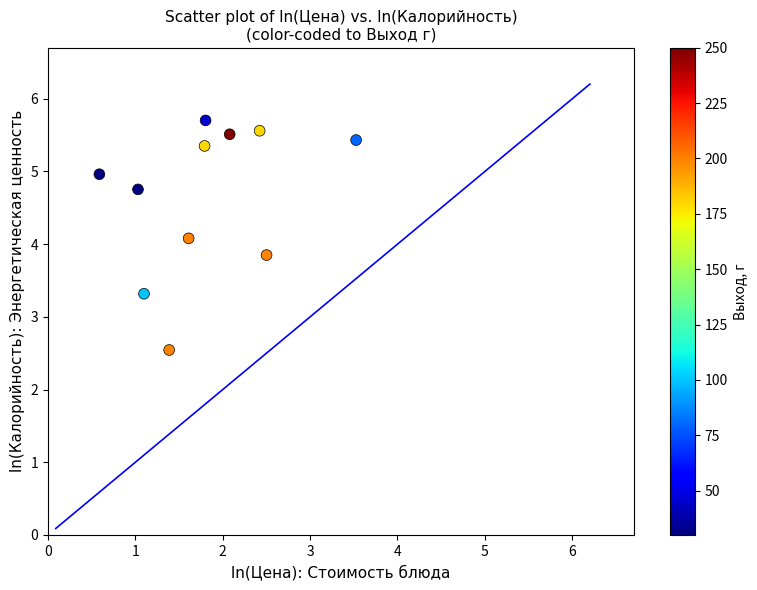

What Y value in the scatter plot is closest to 4?

4.1